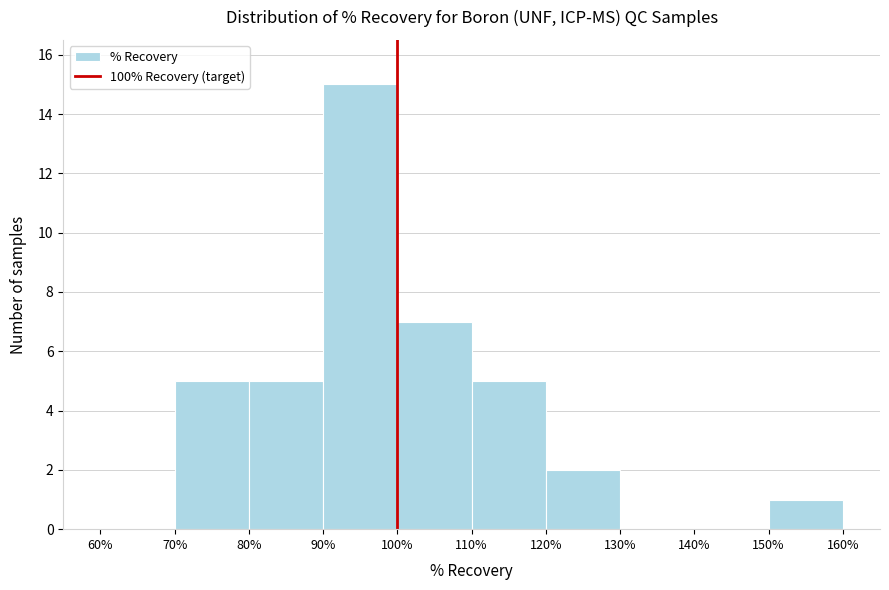

Reading left to right, list every bar in this chart as the range it spans on the x-axis followed by its height. The values are not printed on the chart, so give them approximately, as read against the axis.

60% to 70%: 0
70% to 80%: 5
80% to 90%: 5
90% to 100%: 15
100% to 110%: 7
110% to 120%: 5
120% to 130%: 2
130% to 140%: 0
140% to 150%: 0
150% to 160%: 1